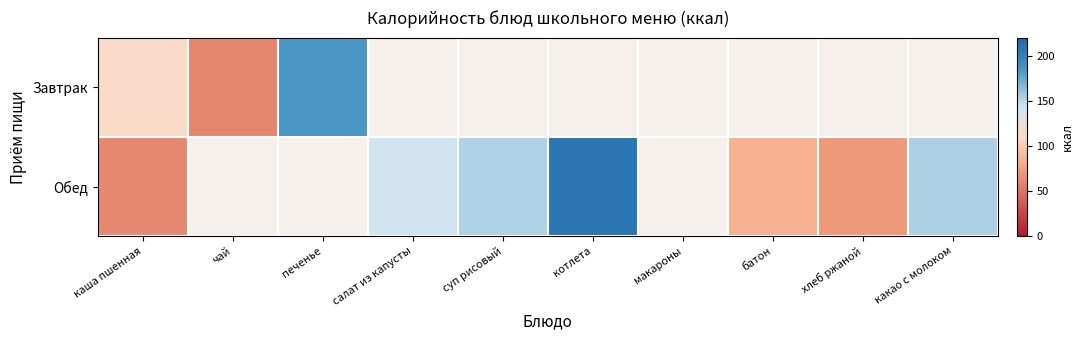

Rank the series by their average value, from highest to lowest.

Завтрак, Обед